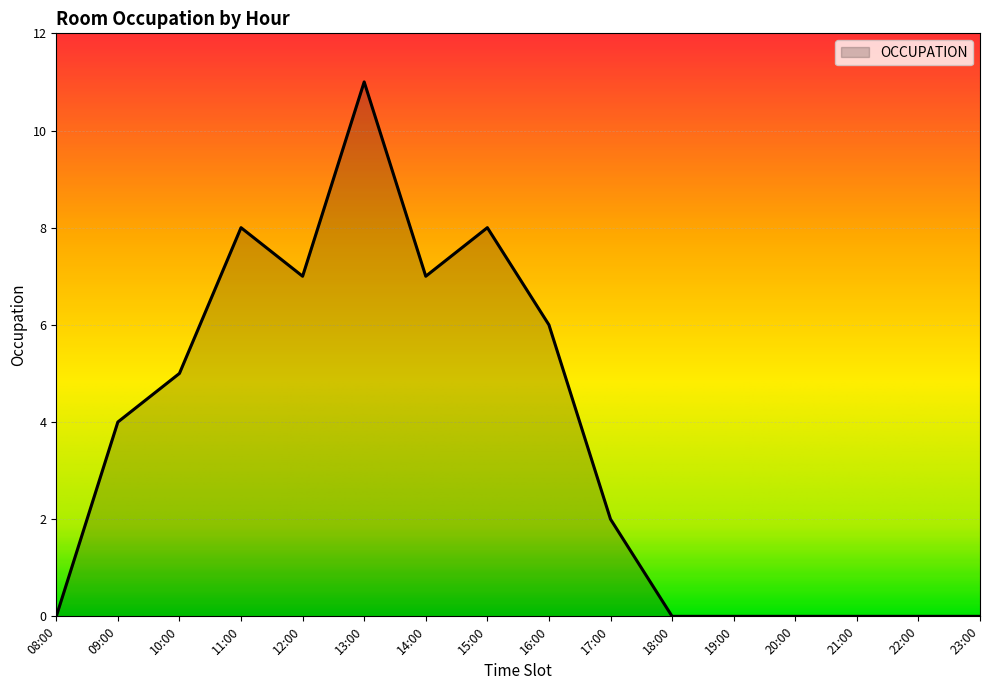

Reading right to left, transcribe all the data shown in this chart.

23:00=0	22:00=0	21:00=0	20:00=0	19:00=0	18:00=0	17:00=2	16:00=6	15:00=8	14:00=7	13:00=11	12:00=7	11:00=8	10:00=5	09:00=4	08:00=0